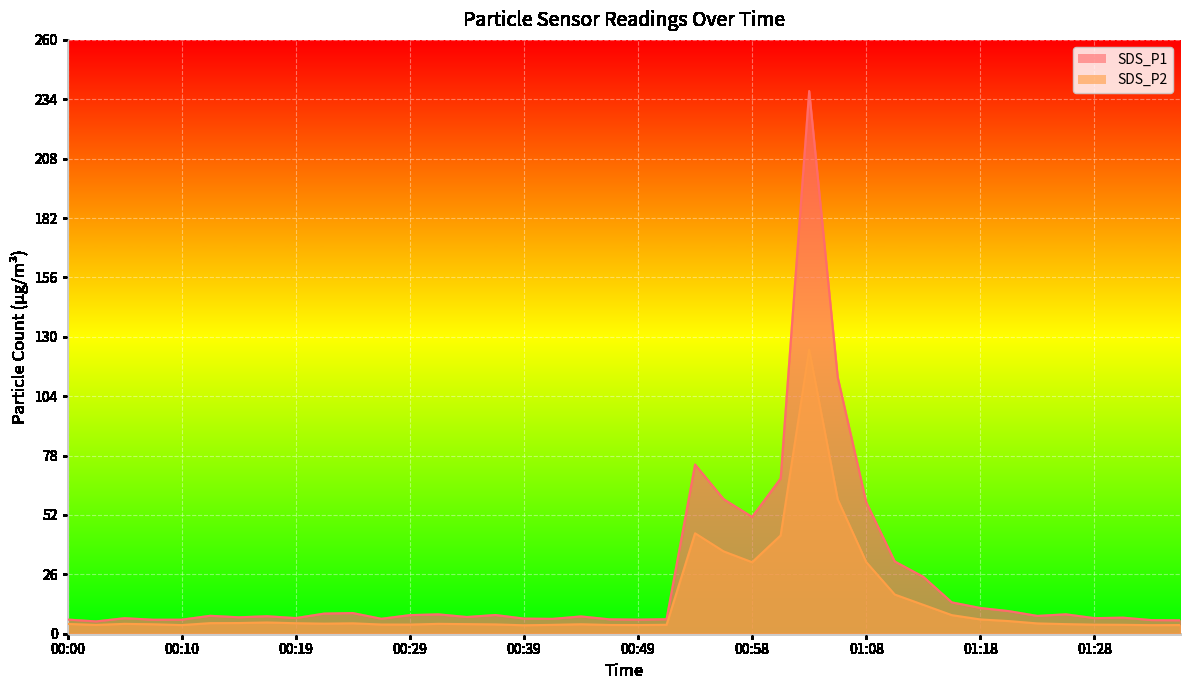

What is the difference between the SDS_P1 values at 00:41 and 00:51?

0.2